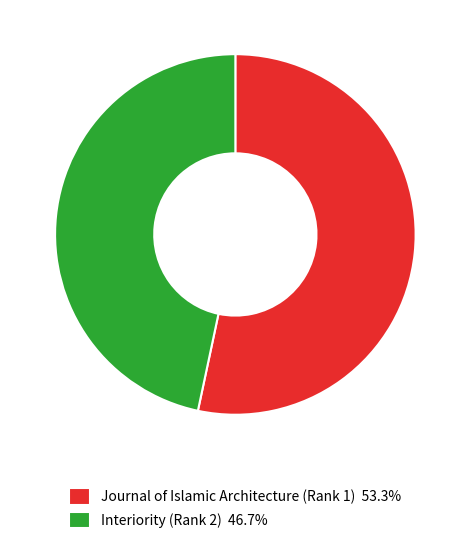

Which slice is the largest?

Journal of Islamic Architecture (Rank 1)